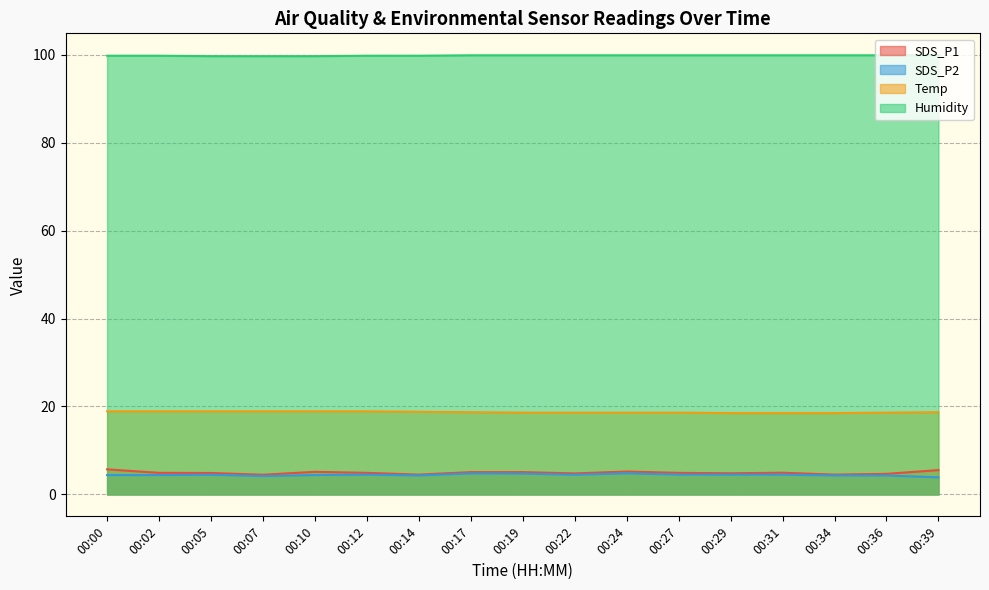

Count the SDS_P2 values in the range 4 to 5.

16